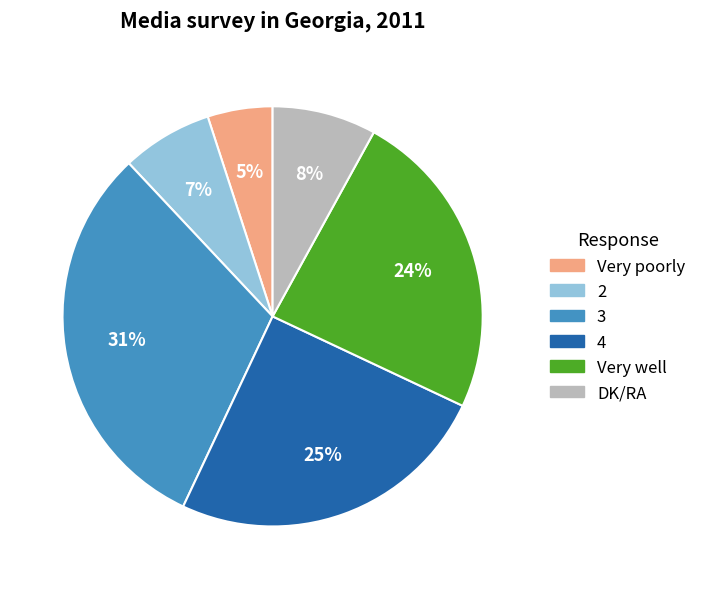

To the nearest percent, what is the difference between the DK/RA and Very poorly slice percentages?

3%